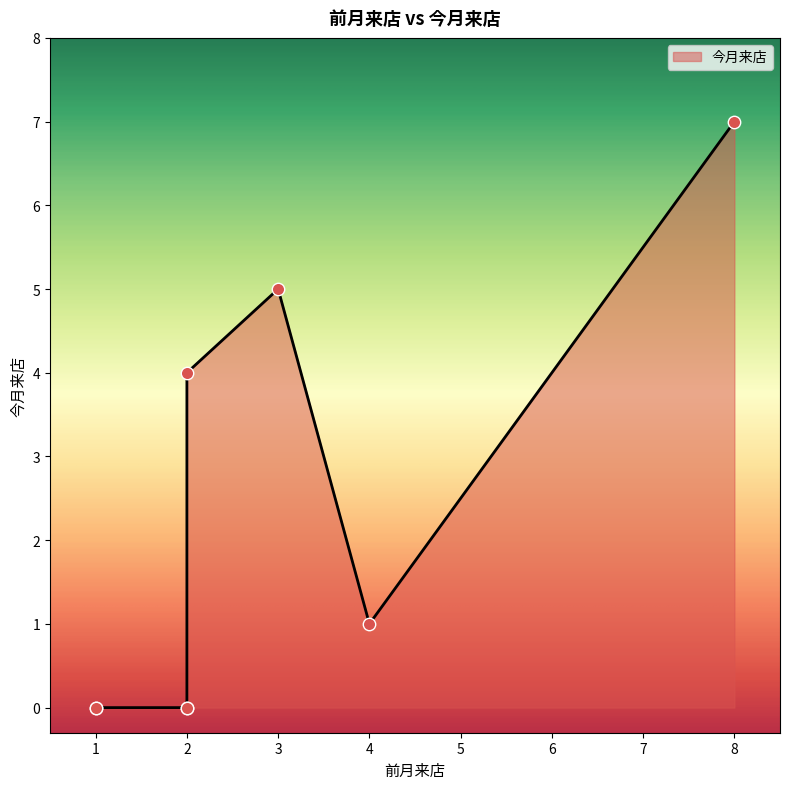

What is the change in value from 2 to 3?

+5